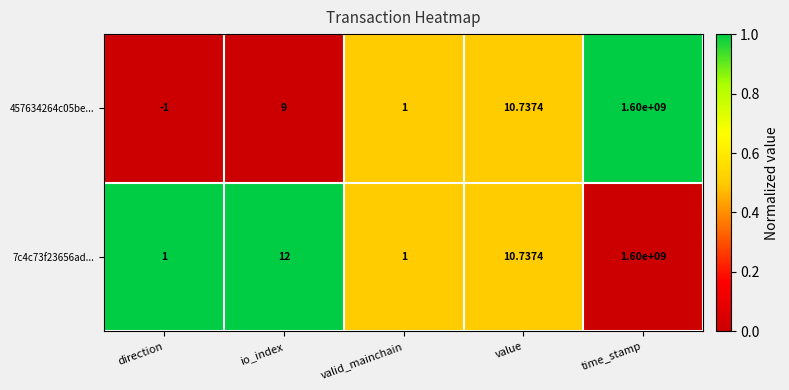

At which label is 457634264c05be... closest to 799999999?

value